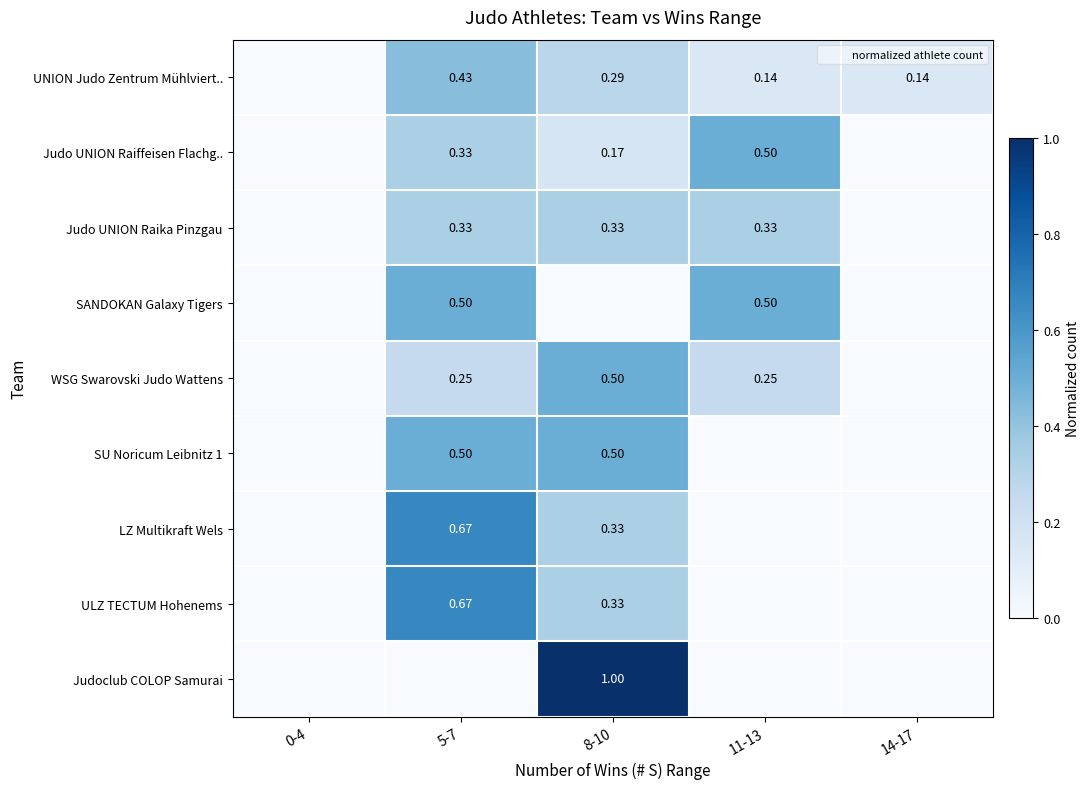

Which series has the largest total across all categories?

UNION Judo Zentrum Mühlviert..